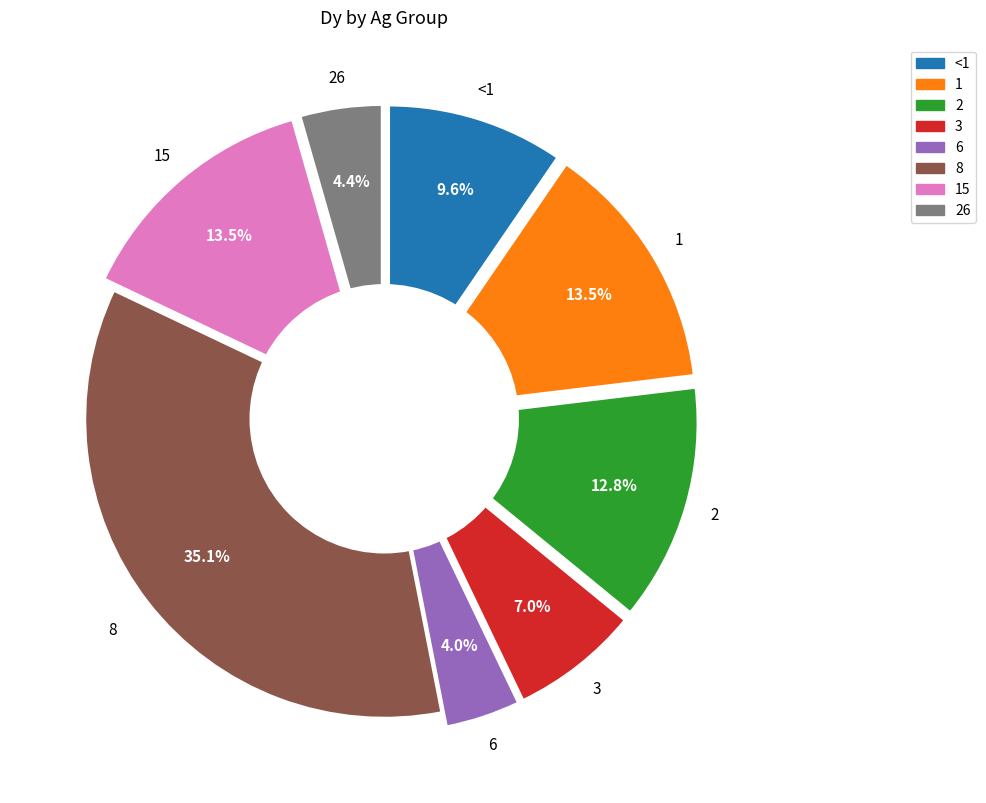

True or false: 26 accounts for 36% of the total.

False